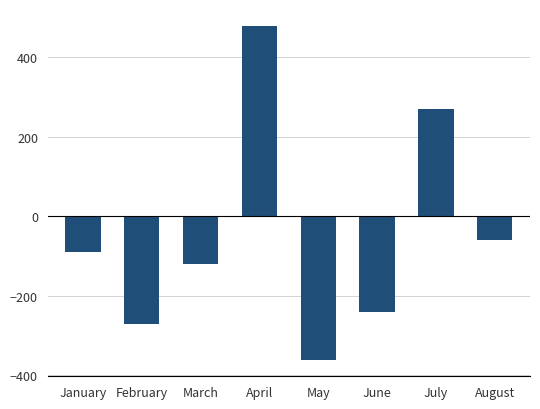

How many positive values are there?

2